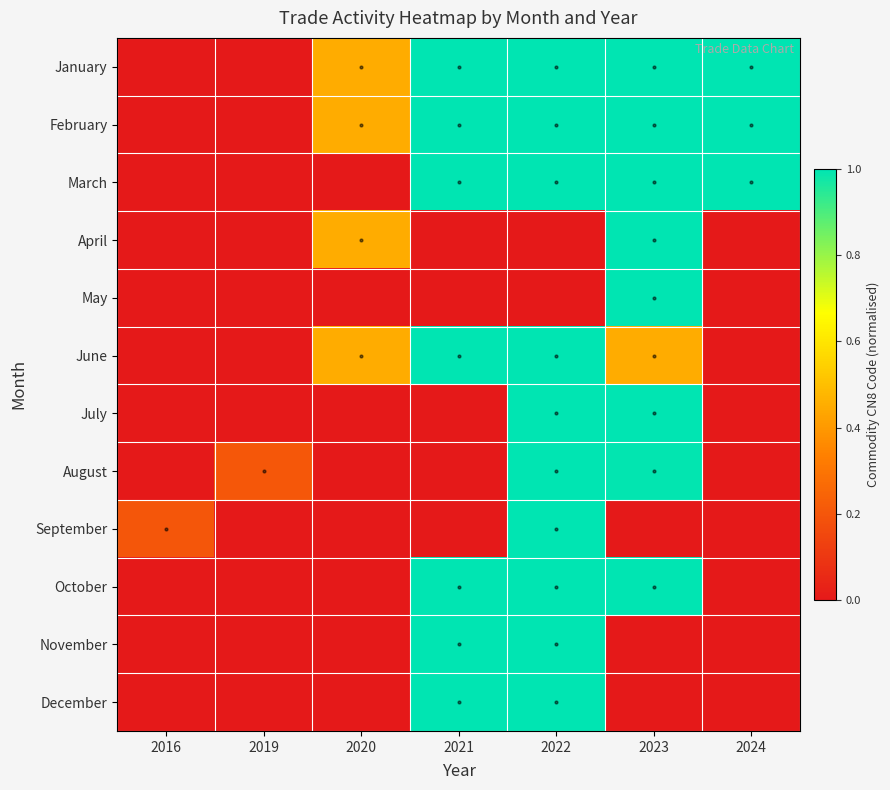

Reading left to right, what are all the values shown in this chart?

January: 2016=0.0	2019=0.0	2020=0.5	2021=1.0	2022=1.0	2023=1.0	2024=1.0
February: 2016=0.0	2019=0.0	2020=0.5	2021=1.0	2022=1.0	2023=1.0	2024=1.0
March: 2016=0.0	2019=0.0	2020=0.0	2021=1.0	2022=1.0	2023=1.0	2024=1.0
April: 2016=0.0	2019=0.0	2020=0.5	2021=0.0	2022=0.0	2023=1.0	2024=0.0
May: 2016=0.0	2019=0.0	2020=0.0	2021=0.0	2022=0.0	2023=1.0	2024=0.0
June: 2016=0.0	2019=0.0	2020=0.5	2021=1.0	2022=1.0	2023=0.5	2024=0.0
July: 2016=0.0	2019=0.0	2020=0.0	2021=0.0	2022=1.0	2023=1.0	2024=0.0
August: 2016=0.0	2019=0.2	2020=0.0	2021=0.0	2022=1.0	2023=1.0	2024=0.0
September: 2016=0.2	2019=0.0	2020=0.0	2021=0.0	2022=1.0	2023=0.0	2024=0.0
October: 2016=0.0	2019=0.0	2020=0.0	2021=1.0	2022=1.0	2023=1.0	2024=0.0
November: 2016=0.0	2019=0.0	2020=0.0	2021=1.0	2022=1.0	2023=0.0	2024=0.0
December: 2016=0.0	2019=0.0	2020=0.0	2021=1.0	2022=1.0	2023=0.0	2024=0.0